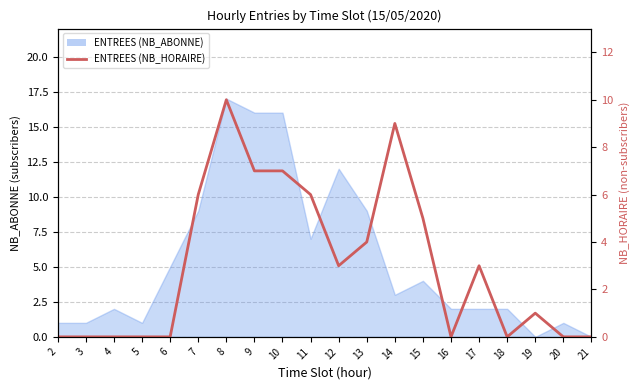

How many data points does each series have?

20